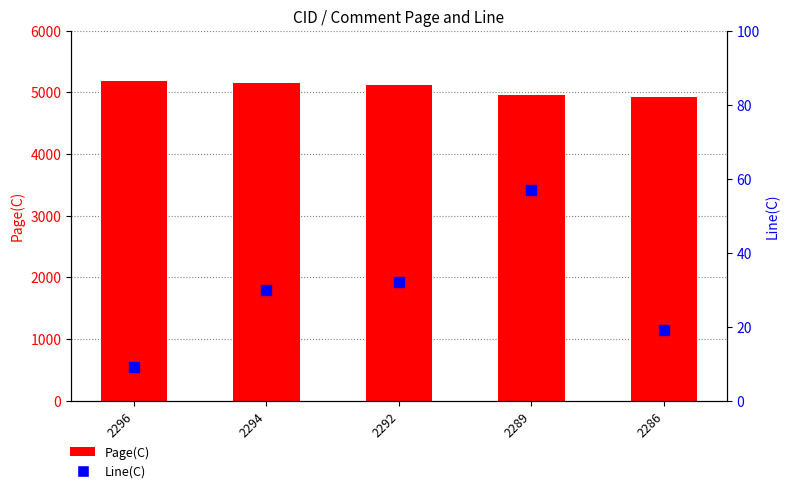

At which category is the sum across all series the highest?

2296